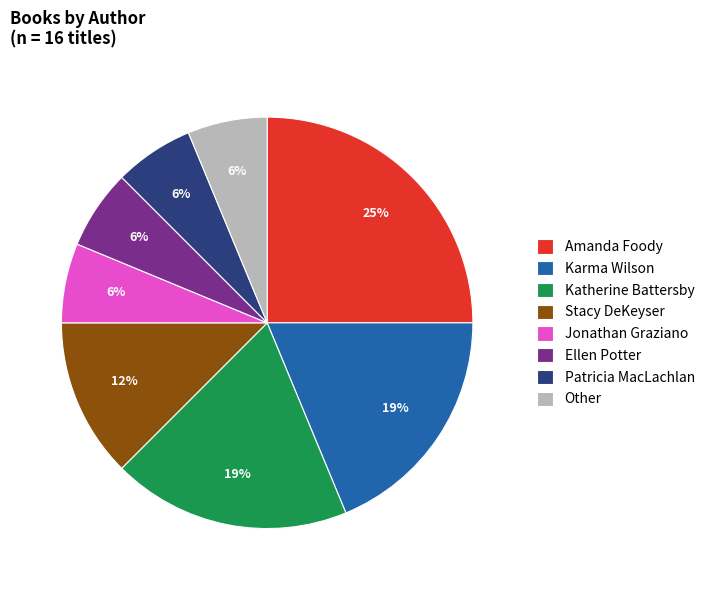

Approximately how many times larger is the value at Patricia MacLachlan compared to Ellen Potter?

1.0